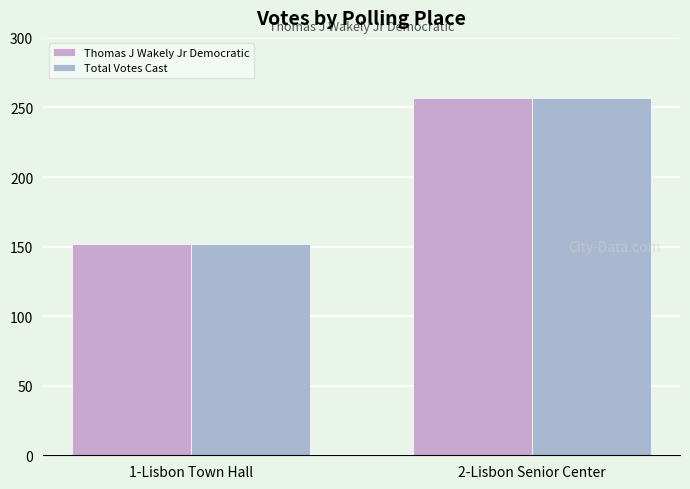

What is the difference between the Total Votes Cast values at 2-Lisbon Senior Center and 1-Lisbon Town Hall?

105